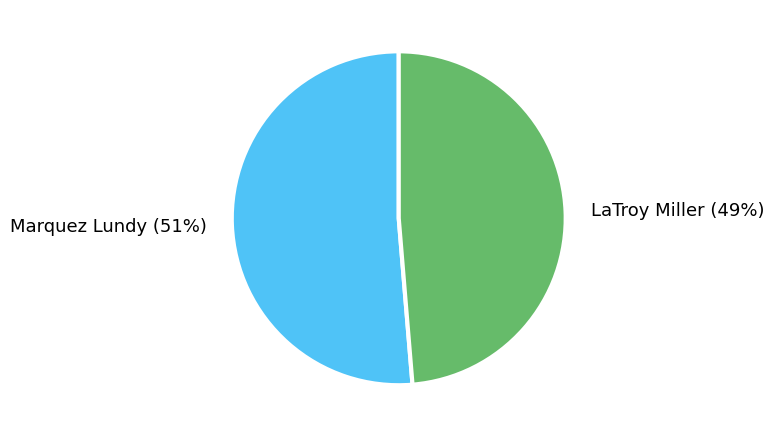

What percentage is the Marquez Lundy slice, to the nearest percent?

51%